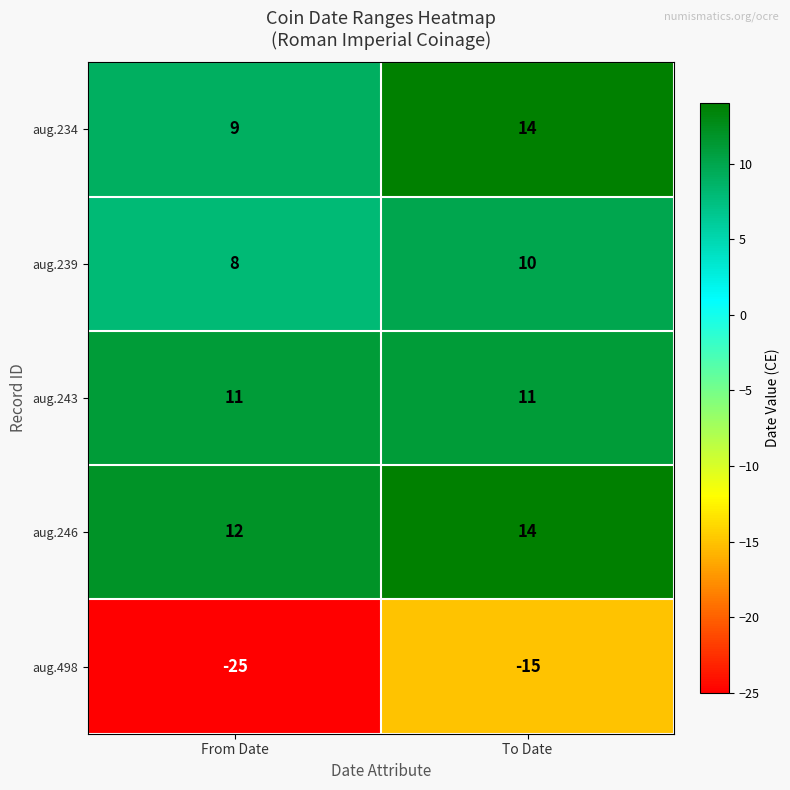

Count the number of data series in this chart.

5